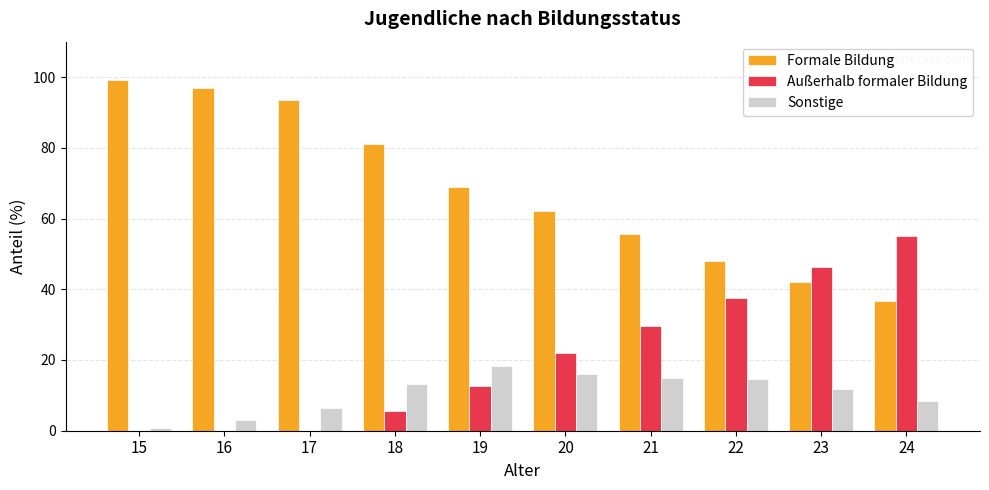

What is the total value across all series at 21?

100.0